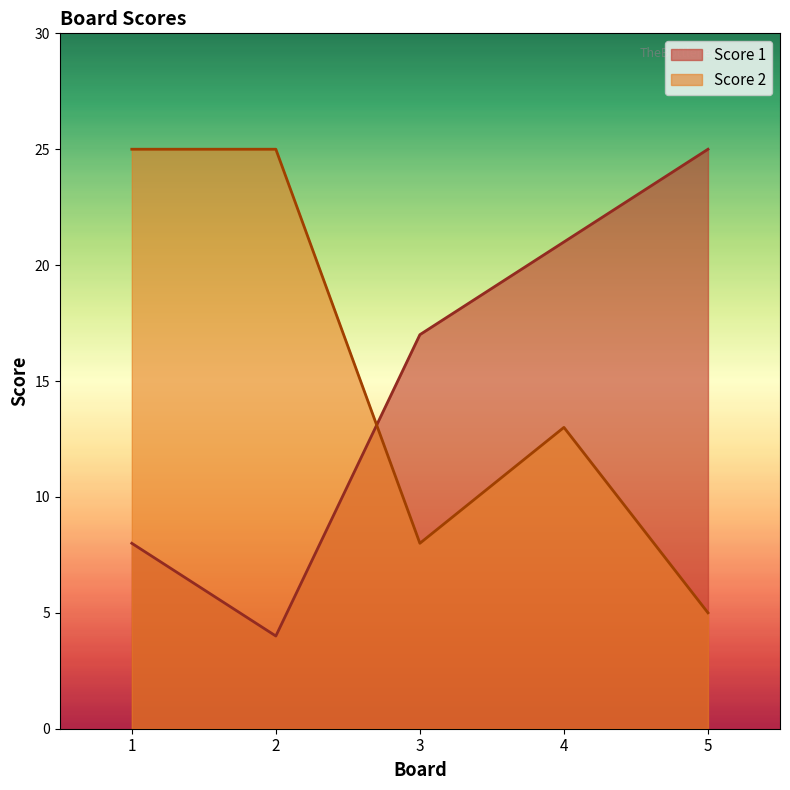

Rank the categories by Score 2 value from lowest to highest.

5, 3, 4, 1, 2